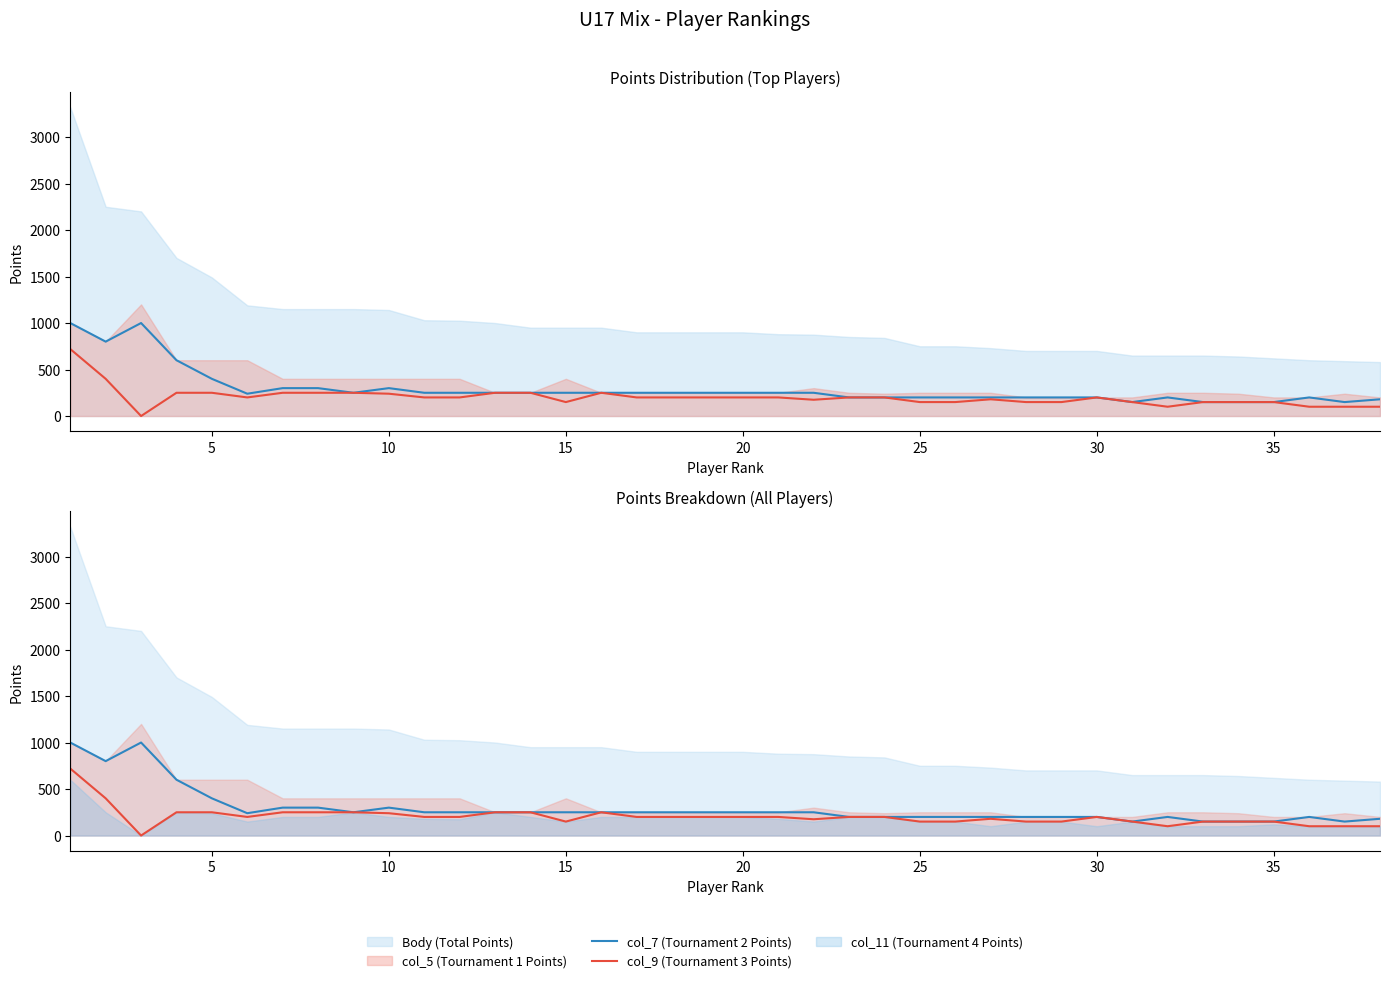

The value of col_9 (Tournament 3 Points) at 23 is 200. True or false?

True